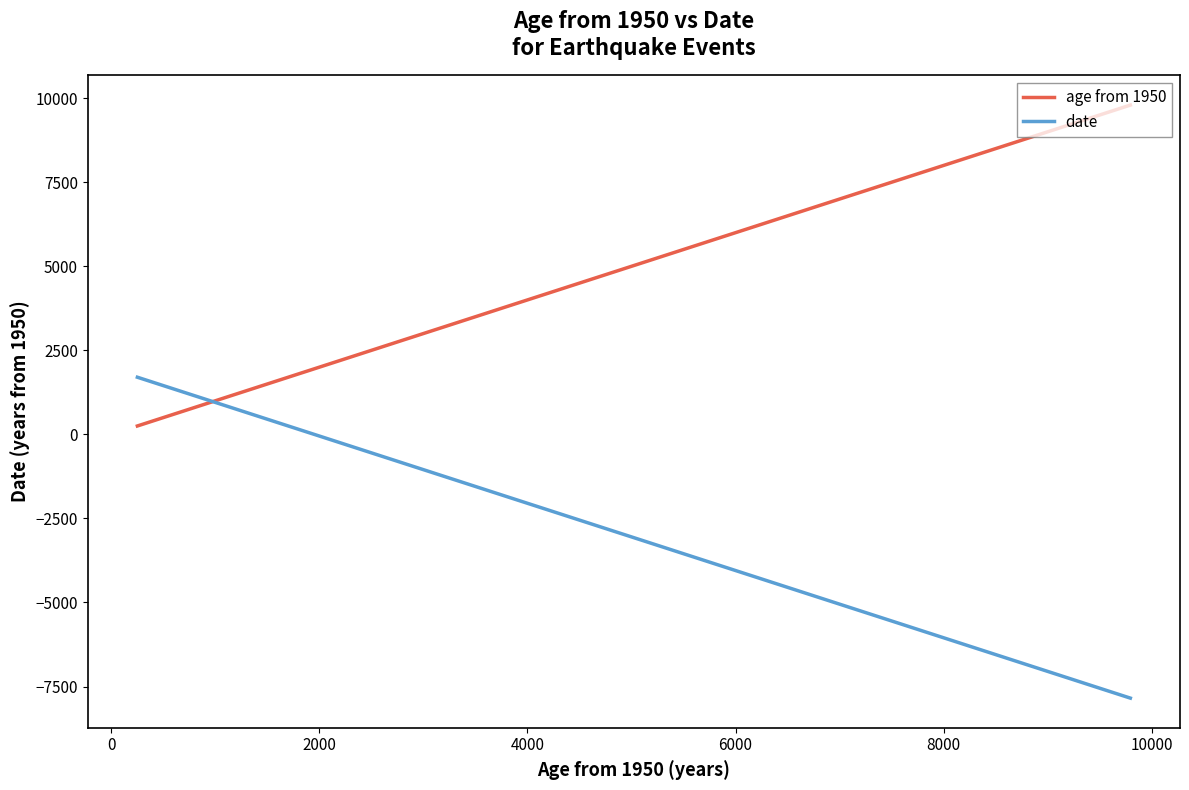

What is the difference between the maximum and minimum values in the age from 1950 series?

9545